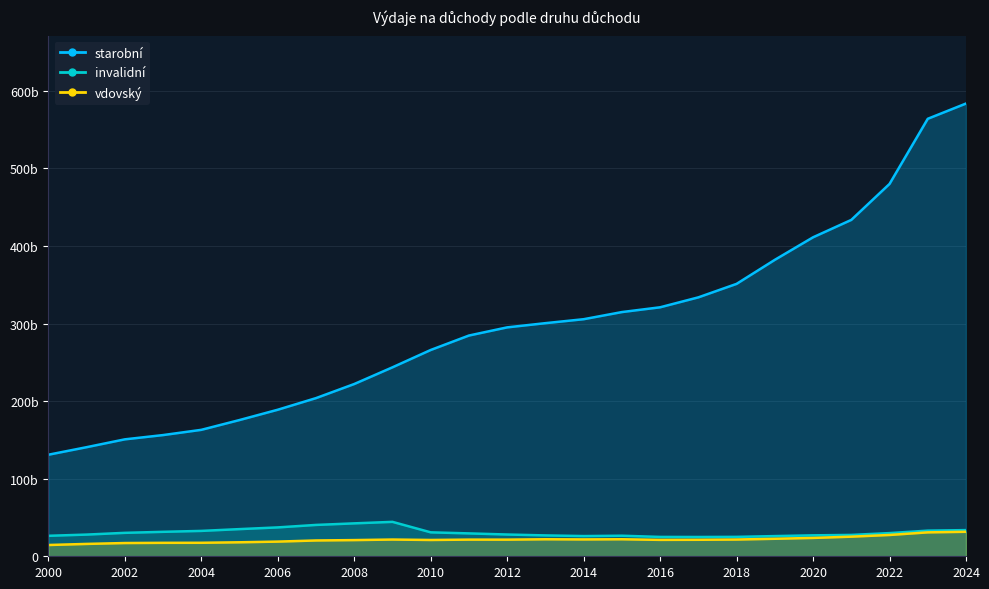

At 2016, list the series in order from largest to smallest.

starobní, invalidní, vdovský